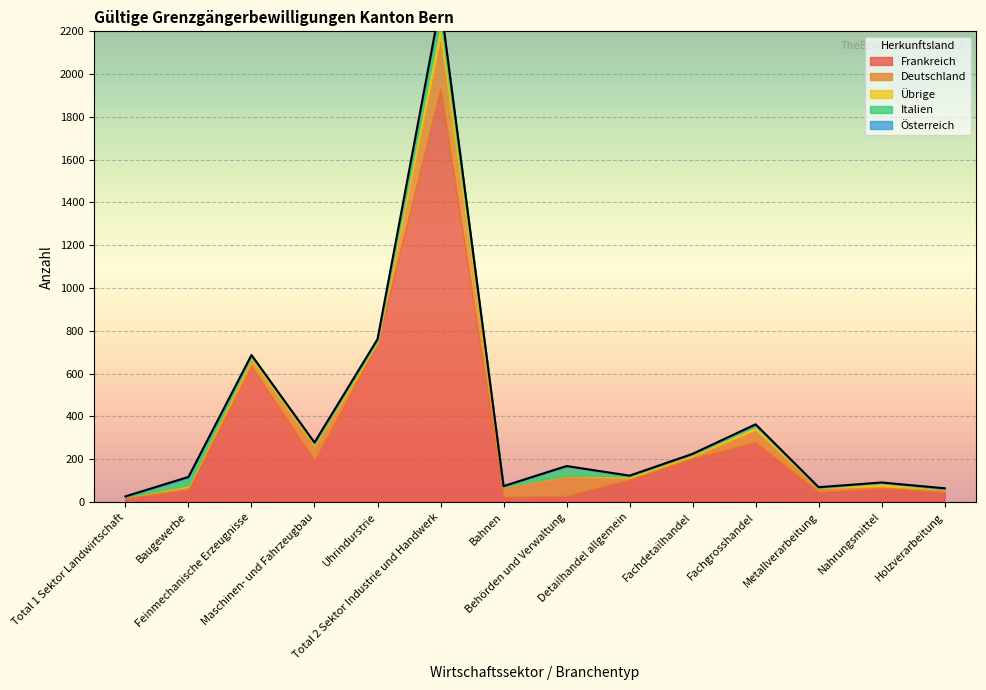

At which category does Frankreich reach its first local peak?

Feinmechanische Erzeugnisse